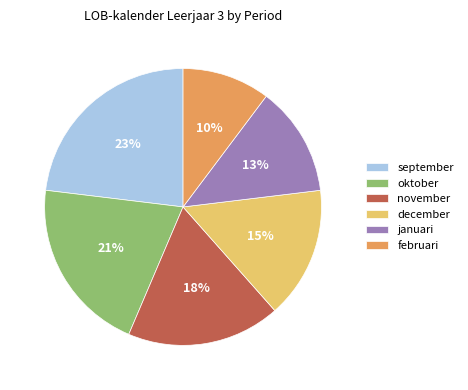

Between november and februari, which is larger?

november